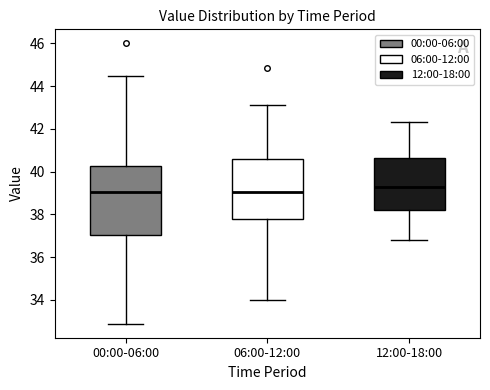

Comparing the boxes themselves (not the whiskers), which one is the tallest?

00:00-06:00